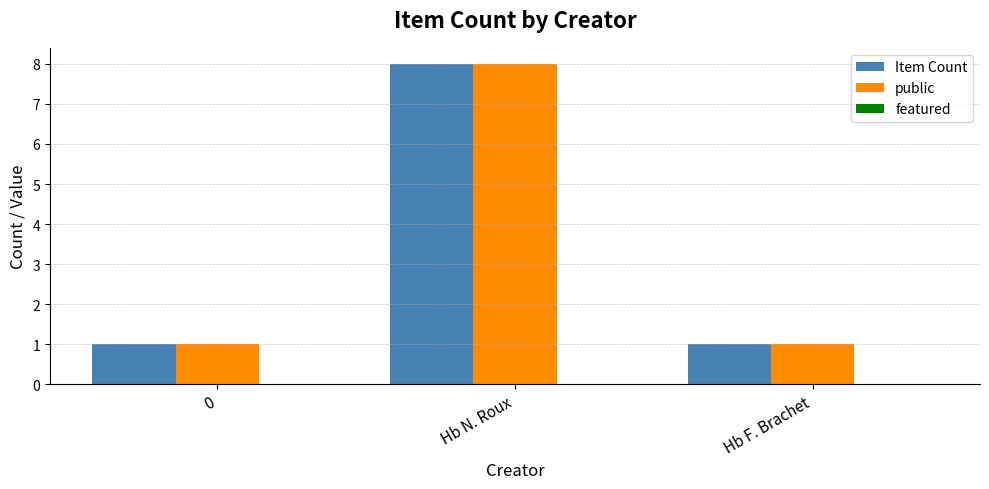

The value of Item Count at Hb N. Roux is 5. True or false?

False